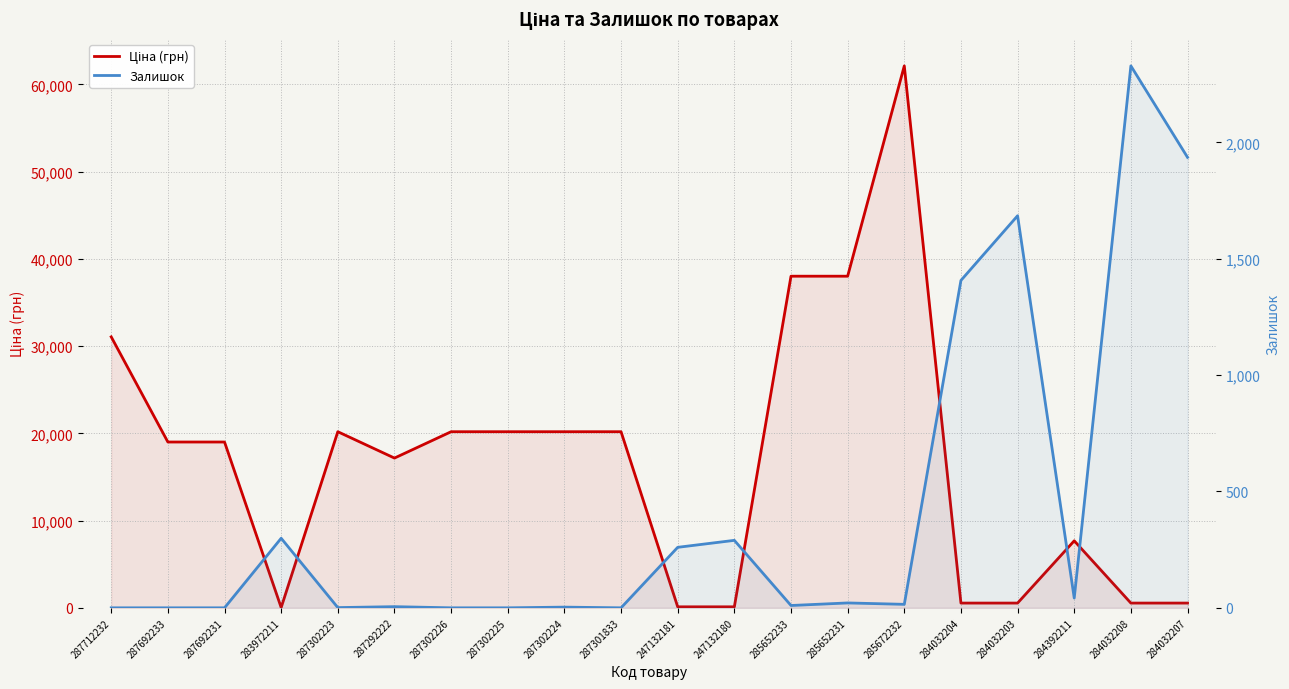

Reading left to right, transcribe all the data shown in this chart.

Ціна (грн): 31058.4	19005.7	19005.7	32.0	20186.0	17165.0	20186.0	20186.0	20186.0	20186.0	115.4	115.4	38011.3	38011.3	62116.9	545.0	545.0	7680.9	545.0	545.0
Залишок: 0.0	0.0	0.0	299.0	1.0	5.0	0.0	0.0	3.0	0.0	260.0	290.0	10.0	21.0	15.0	1407.0	1685.0	42.0	2329.0	1936.0